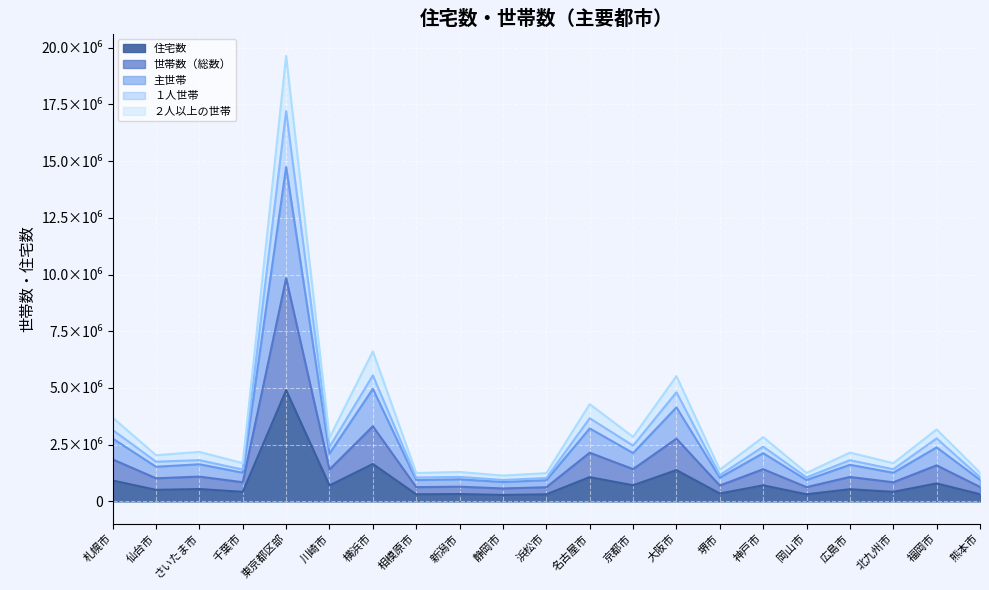

Which series has the largest total across all categories?

主世帯